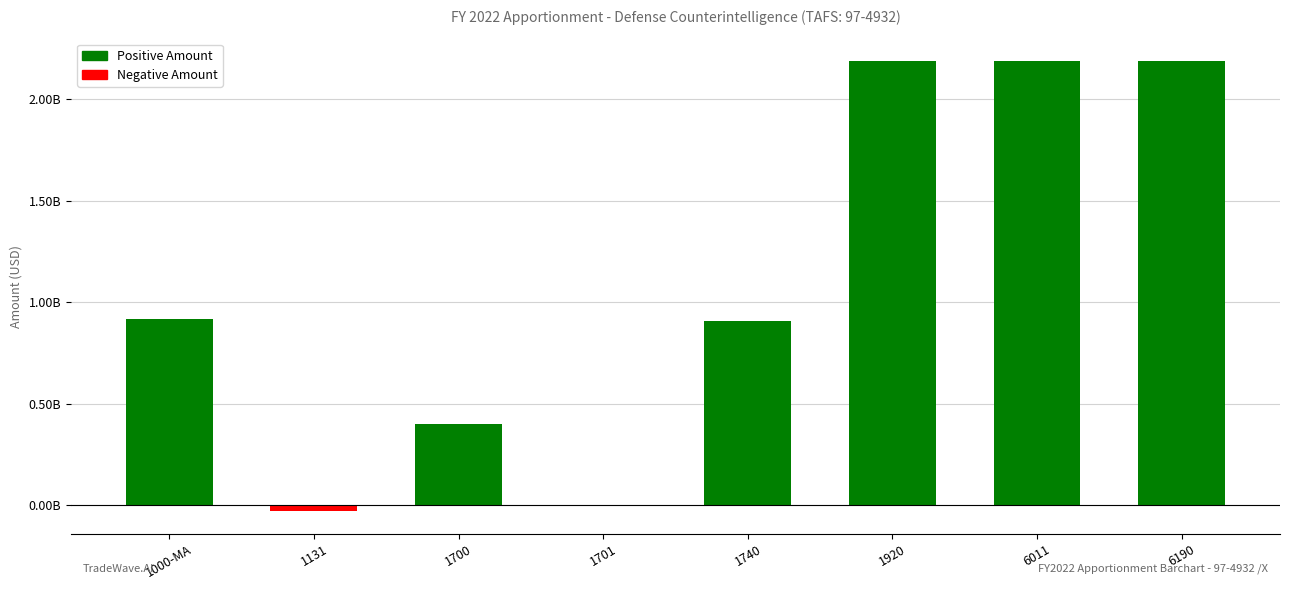

Are the bars horizontal?

No